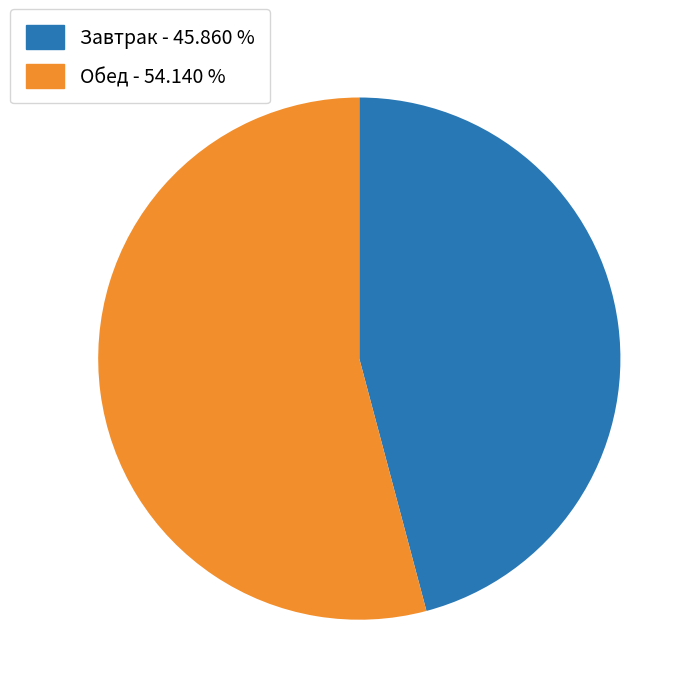

Is there any slice that represents more than half of the pie?

Yes